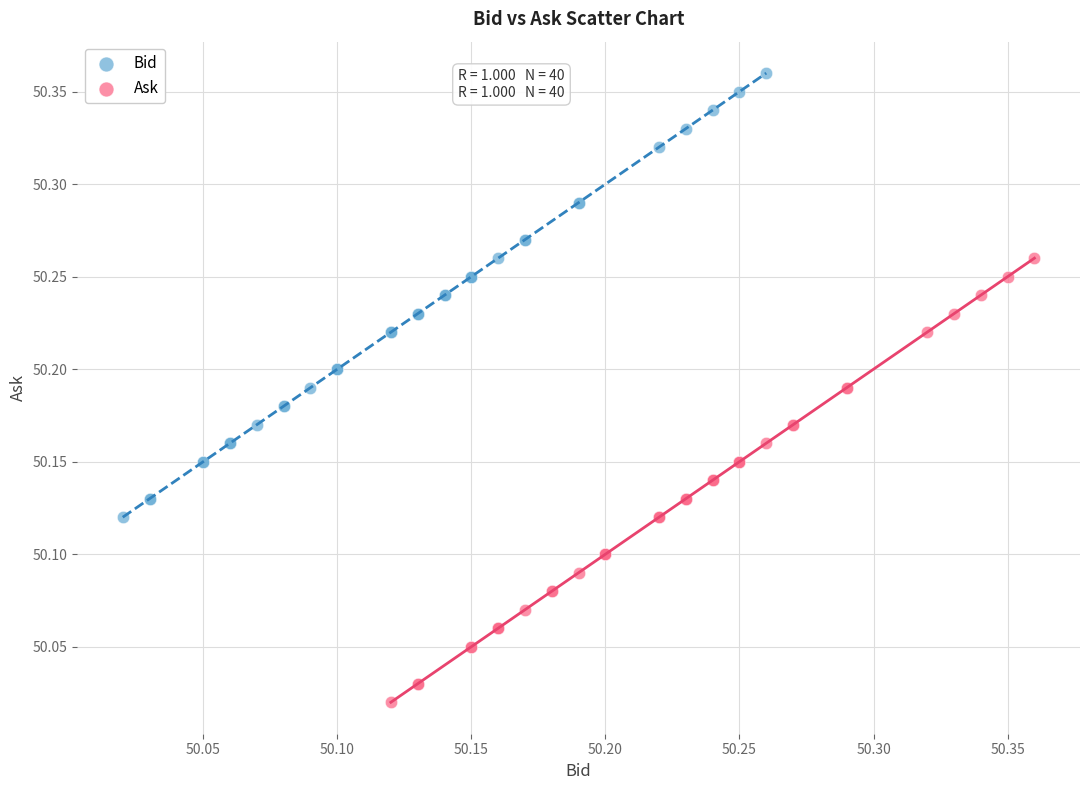

Which series reaches the maximum Y coordinate?

Bid